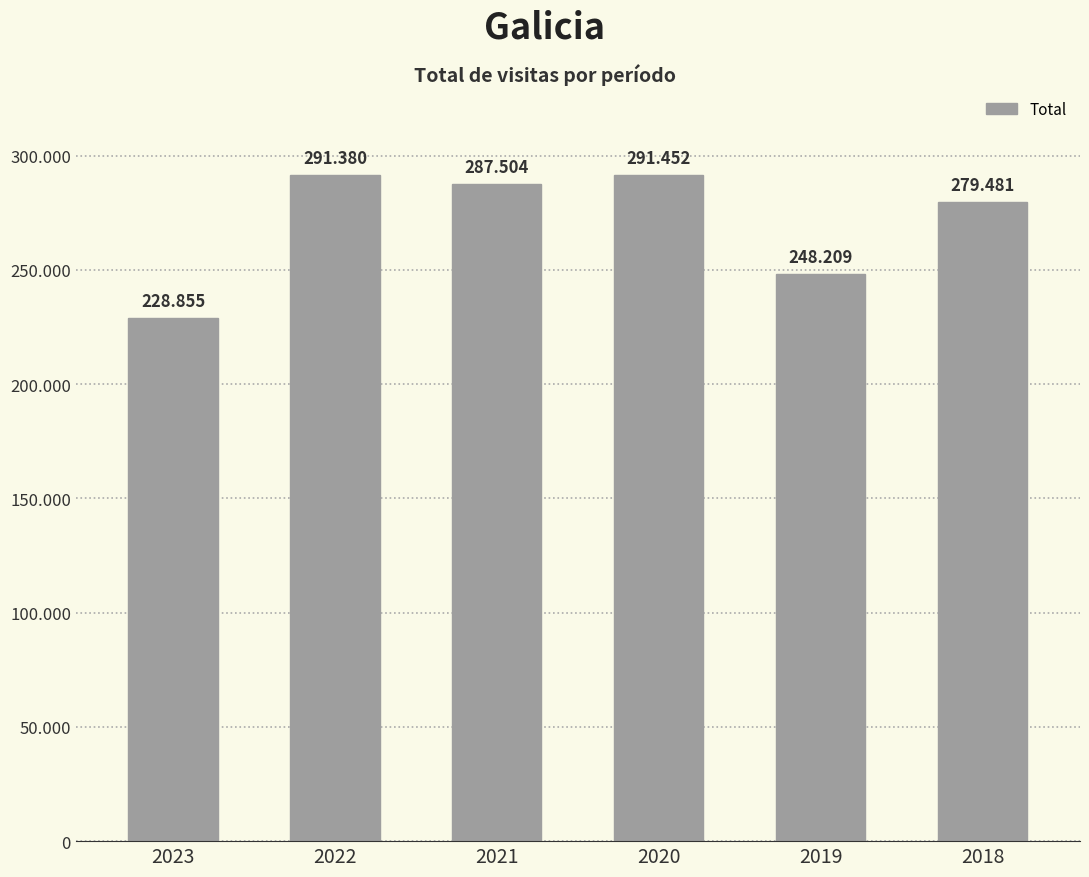

Which label corresponds to the smallest value in the chart?

2023